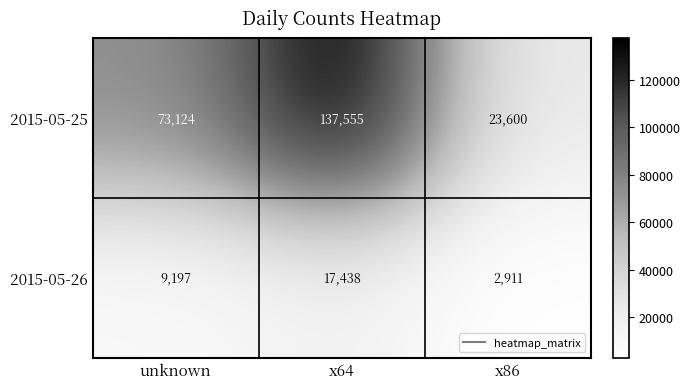

True or false: 2015-05-26 has a value of 17438 at x64.

True